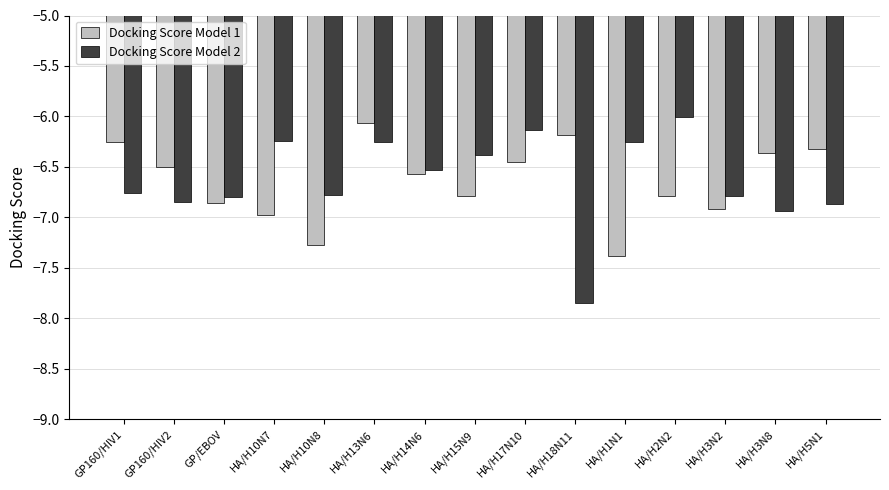

Rank the series at HA/H13N6 from lowest to highest value.

Docking Score Model 2, Docking Score Model 1